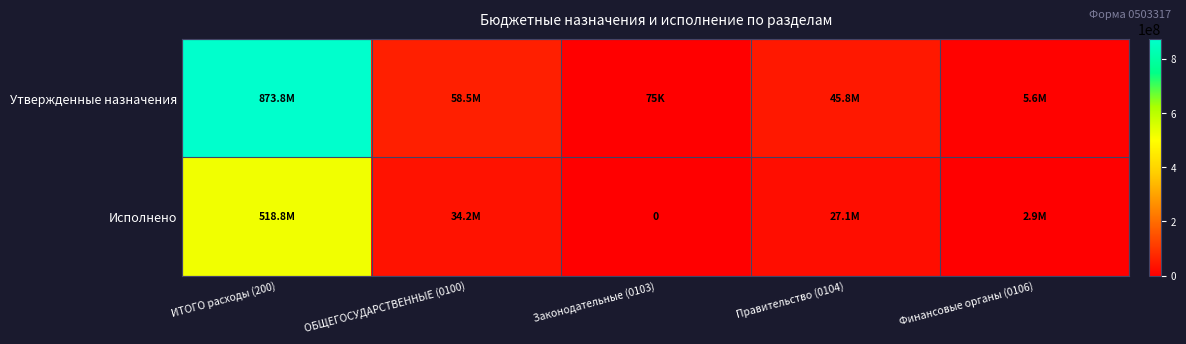

The value of Утвержденные назначения at Правительство (0104) is 45752626.0. True or false?

True